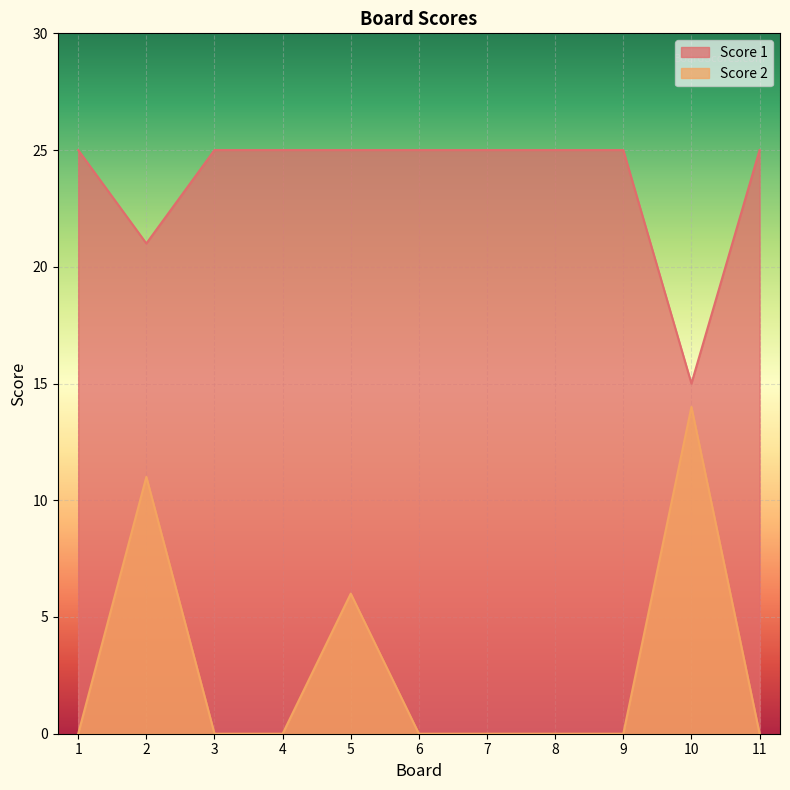

Which series has the largest total across all categories?

Score 1